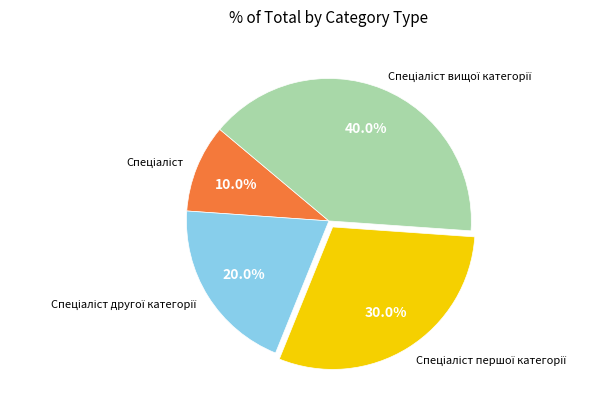

Is there a majority slice in this chart?

No